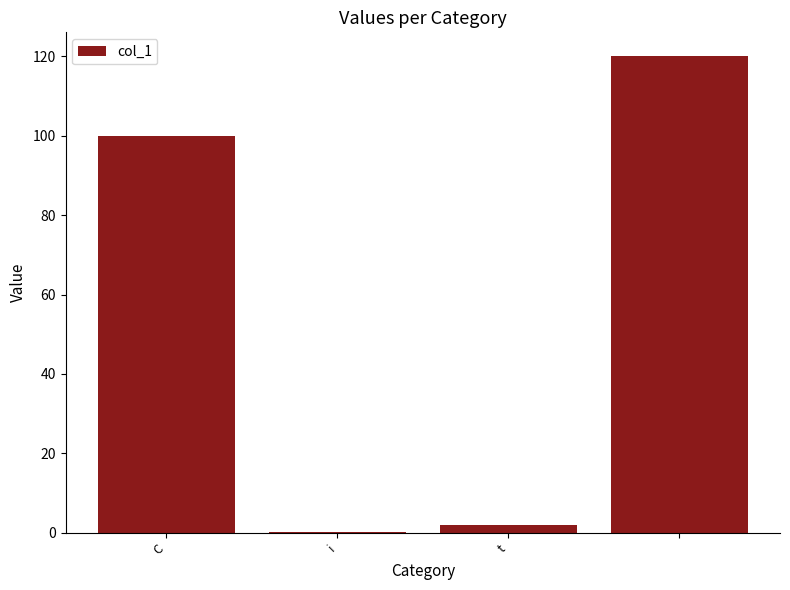

What is the greatest value displayed?

120.0